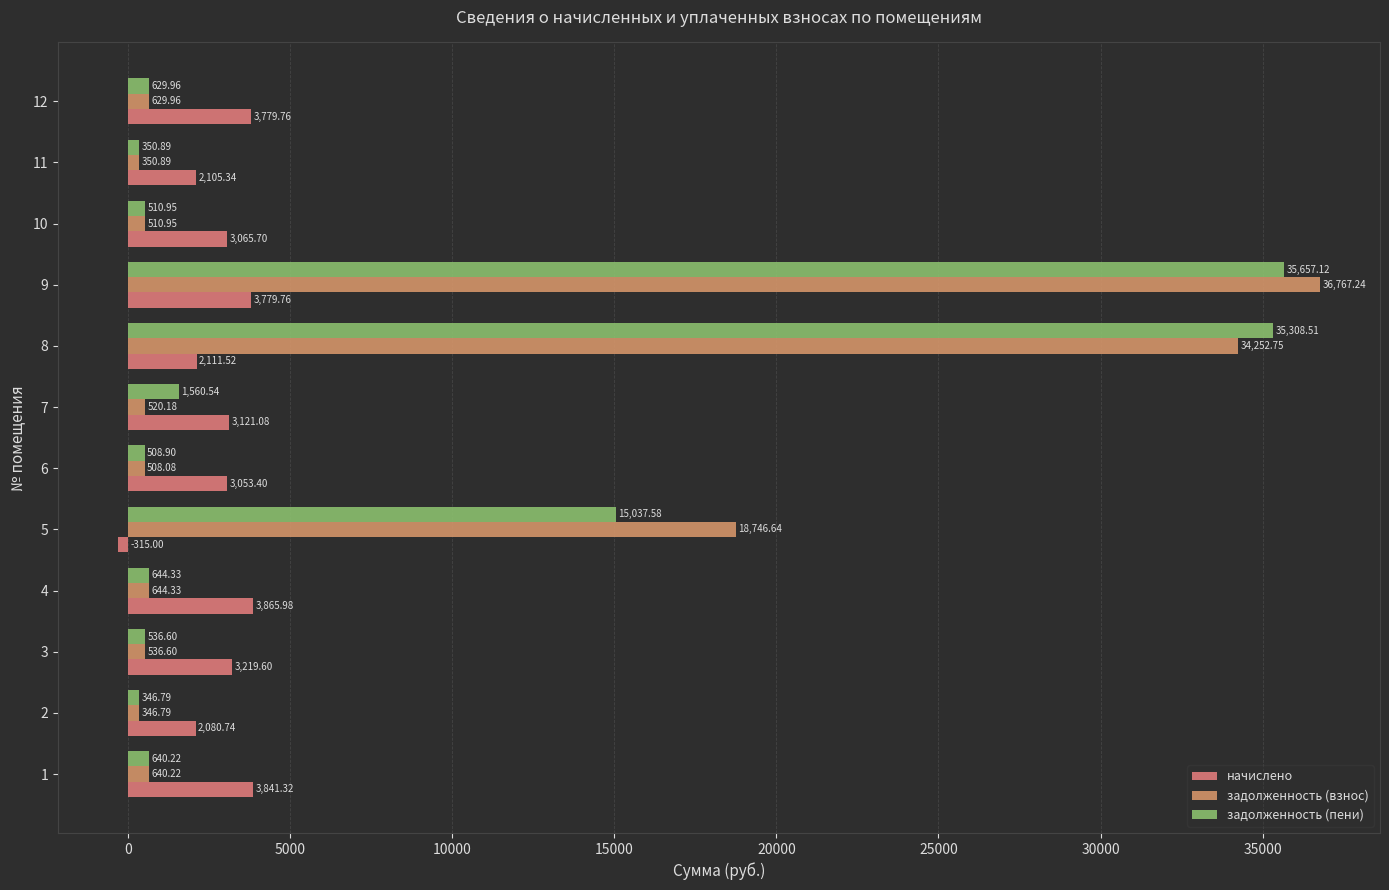

Where is задолженность (взнос) nearest to the value 18557?

5